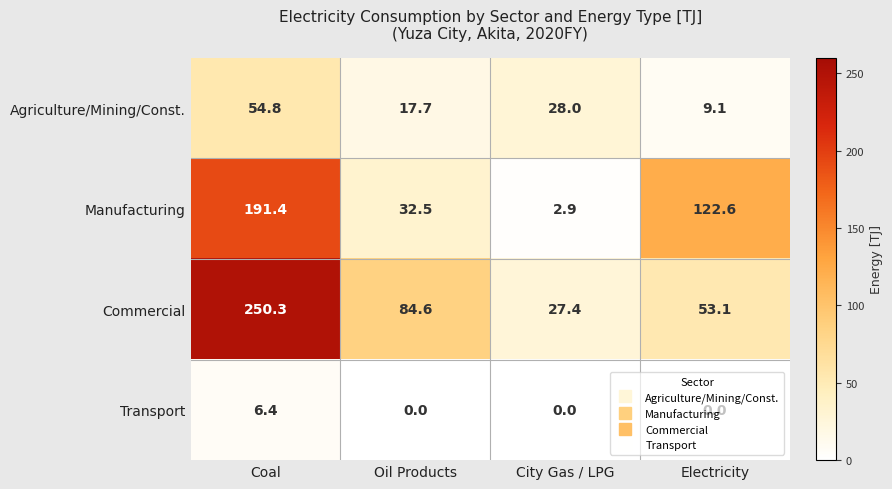

What is the difference between the maximum and minimum values in the Agriculture/Mining/Const. series?

45.7